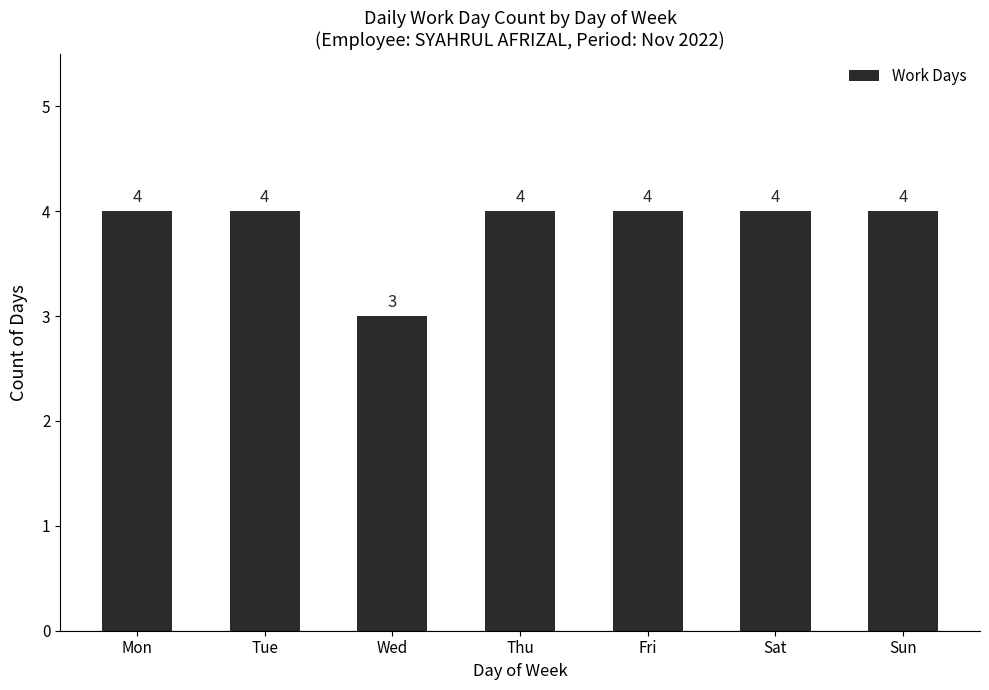

What is the maximum value shown in the chart?

4